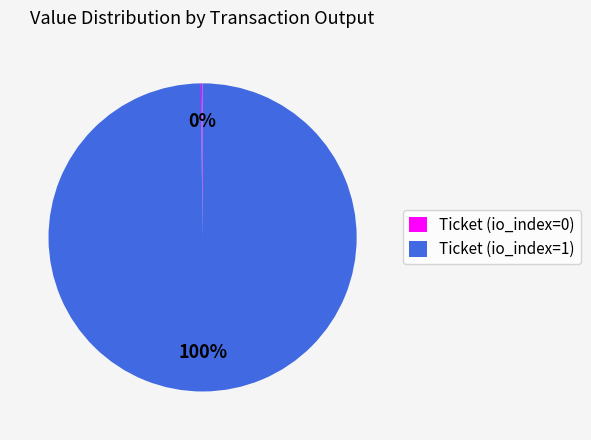

What is the largest slice in the pie chart?

Ticket (io_index=1)